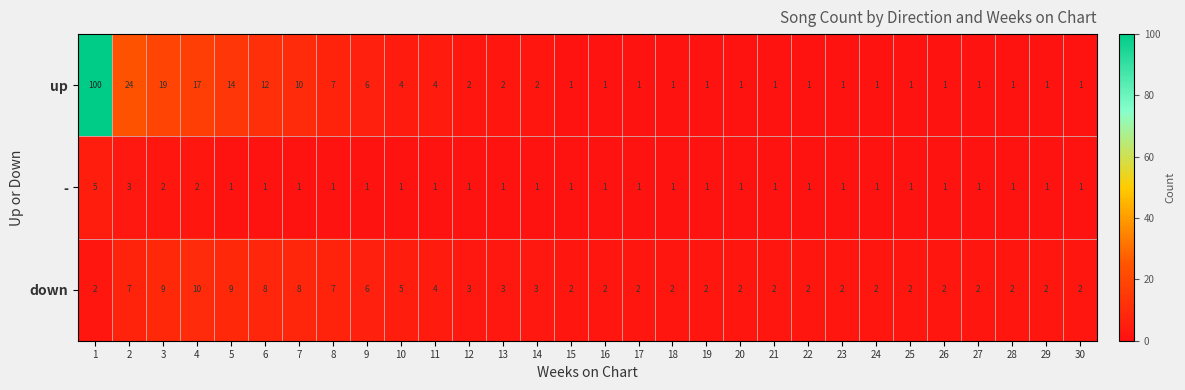

At how many categories does at least one series exceed 81?

1